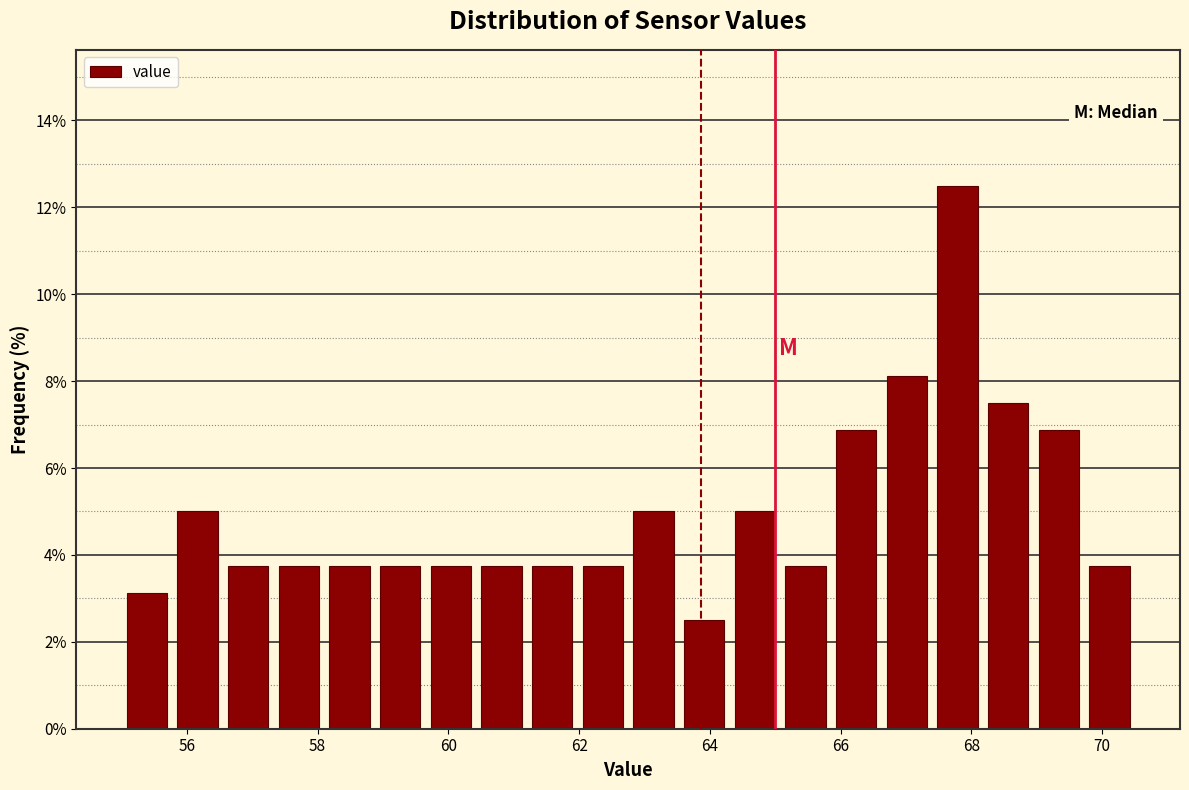

Around what value on the x-axis is the tallest bar? Give the approximate position of its centre, as read against the axis.

67.8